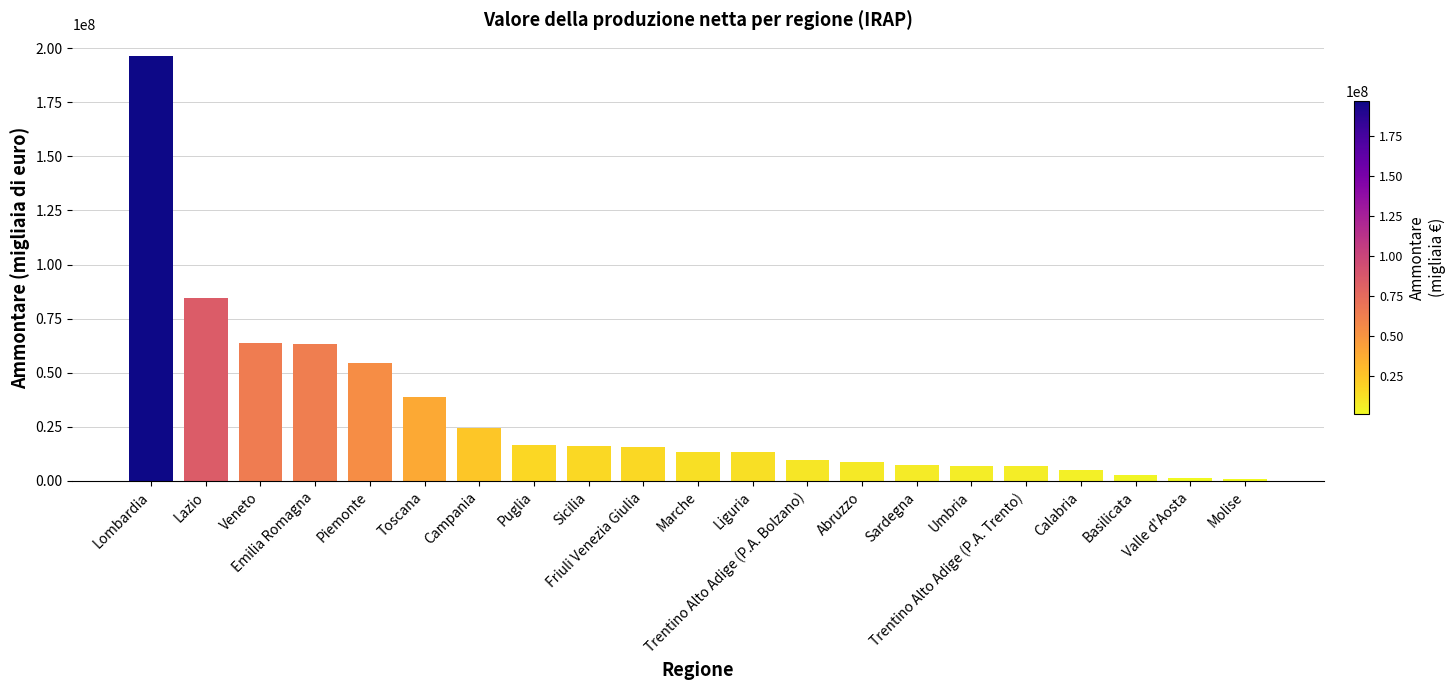

What is the difference between the maximum and minimum values?

195525262